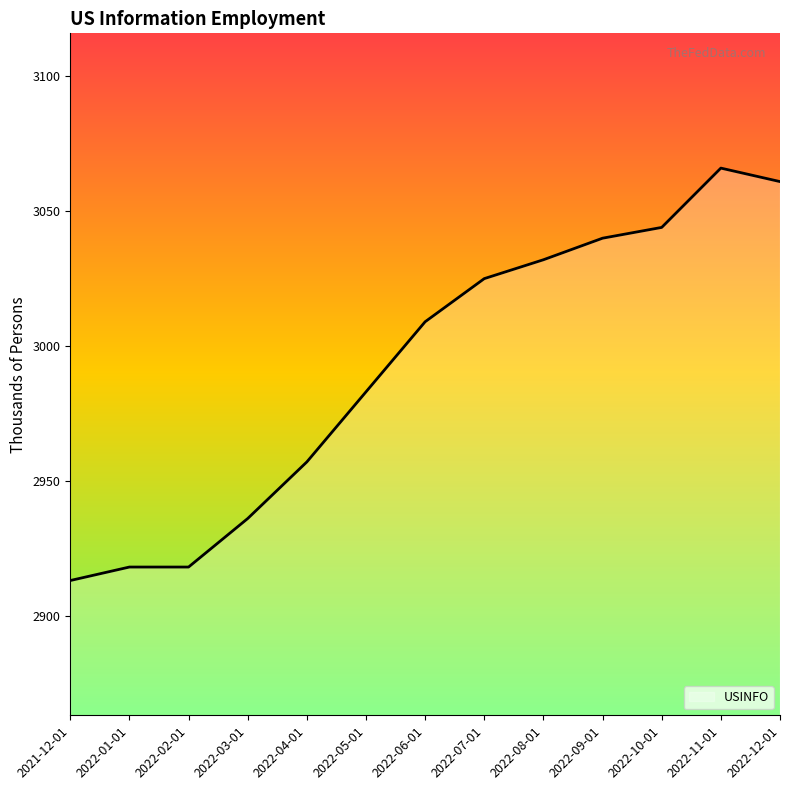

What is the difference between the maximum and second lowest values?

148